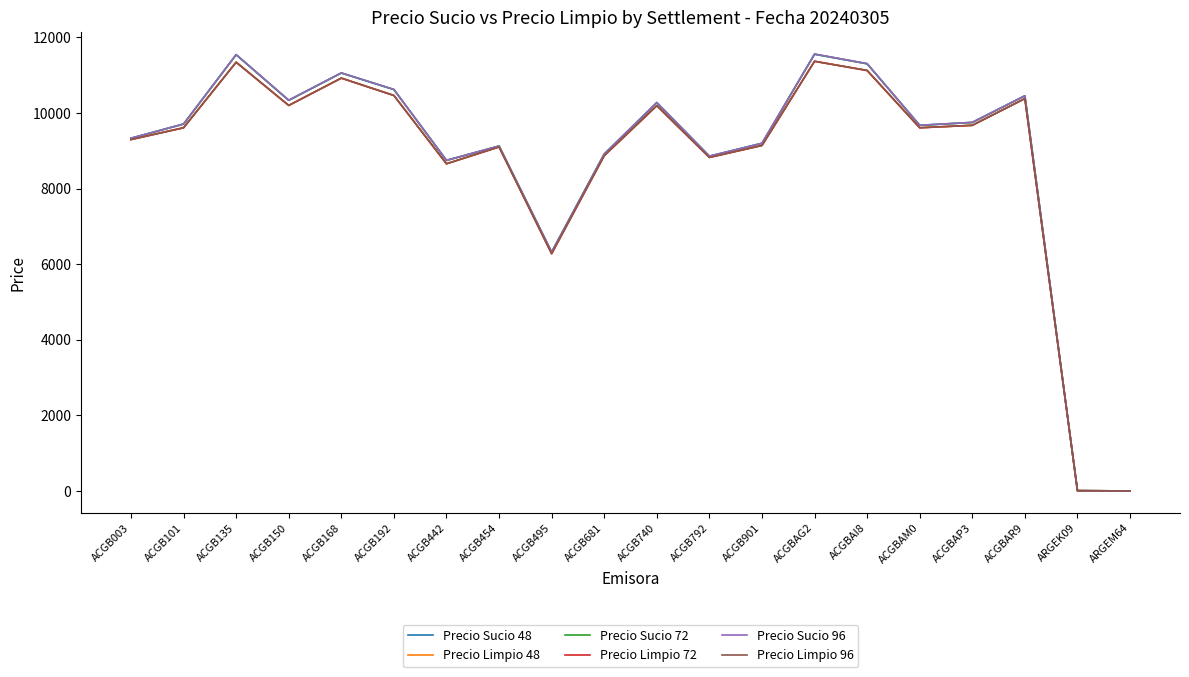

Is this an area chart (filled region under the line)?

No